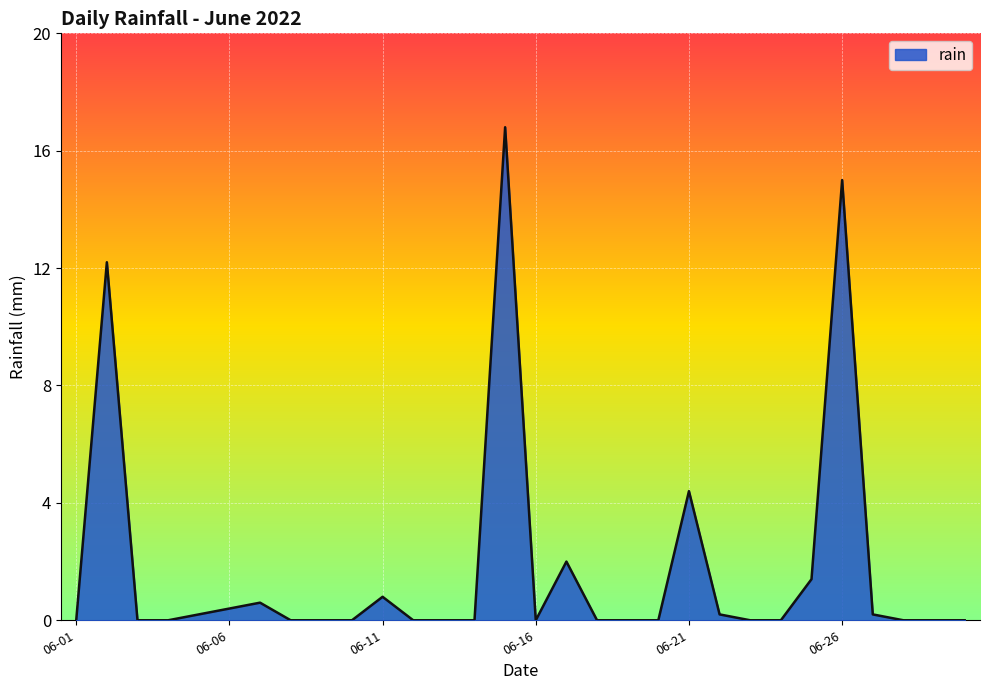

Reading left to right, what are all the values shown in this chart?

0.0	12.2	0.0	0.0	0.2	0.4	0.6	0.0	0.0	0.0	0.8	0.0	0.0	0.0	16.8	0.0	2.0	0.0	0.0	0.0	4.4	0.2	0.0	0.0	1.4	15.0	0.2	0.0	0.0	0.0